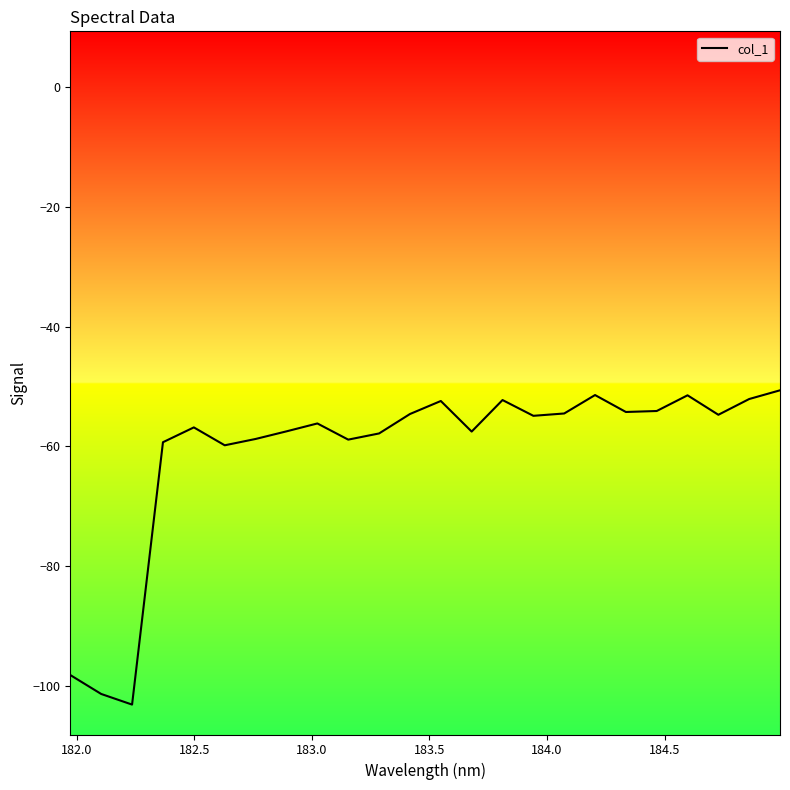

What is the difference between the maximum and minimum values?

52.5